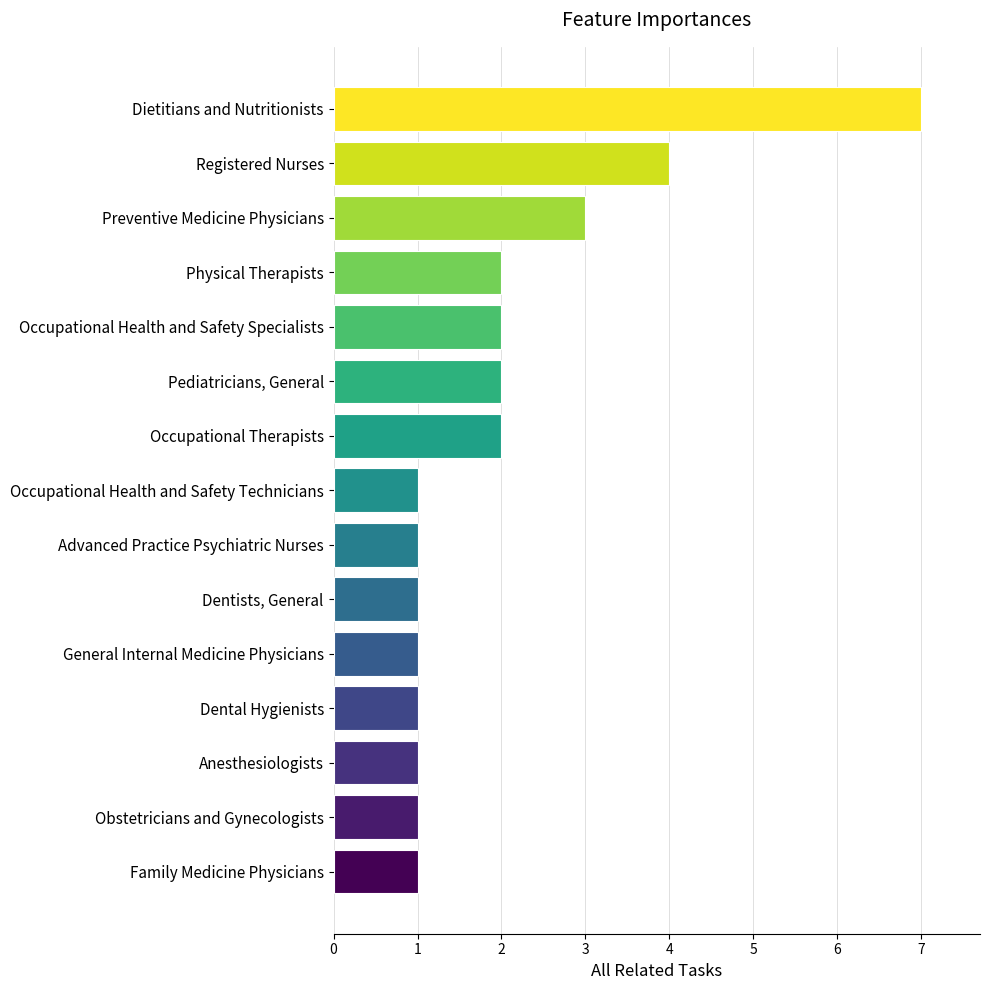

What is the change in value from Advanced Practice Psychiatric Nurses to Registered Nurses?

+3